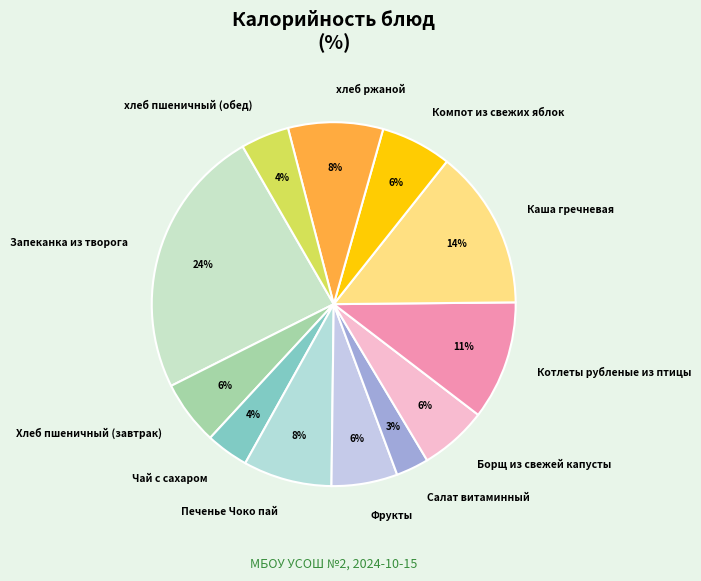

Which slice is the smallest?

Салат витаминный